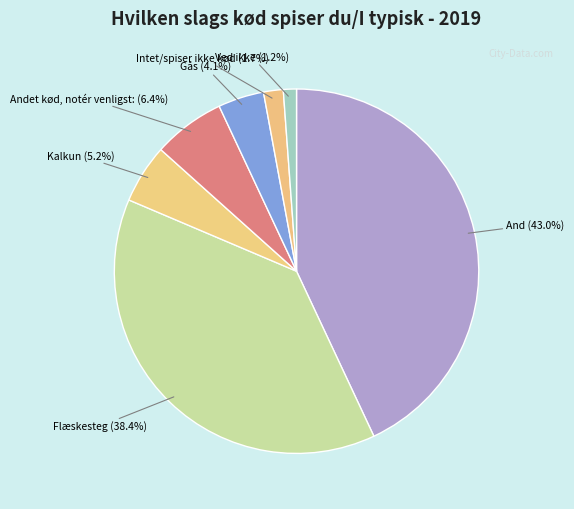

To the nearest percent, what portion does Intet/spiser ikke kød represent?

2%